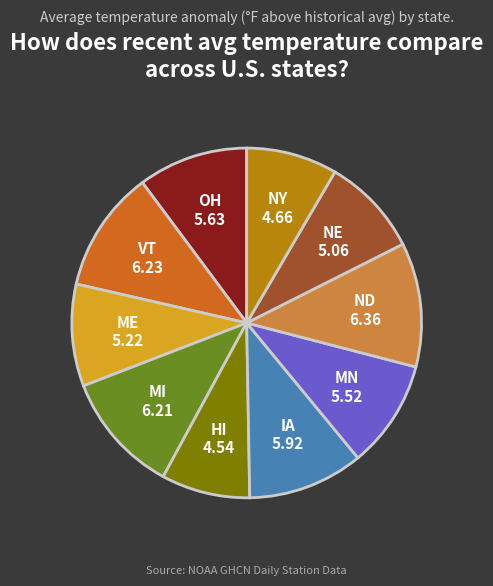

How many segments does this pie chart have?

10